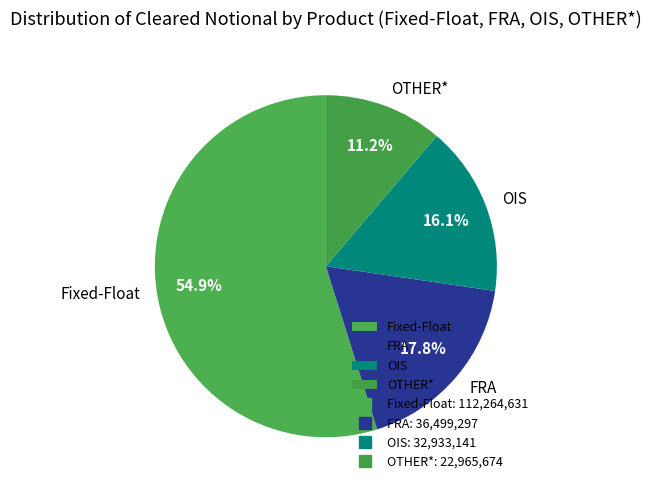

What portion of the pie excludes OTHER*?

88.8%